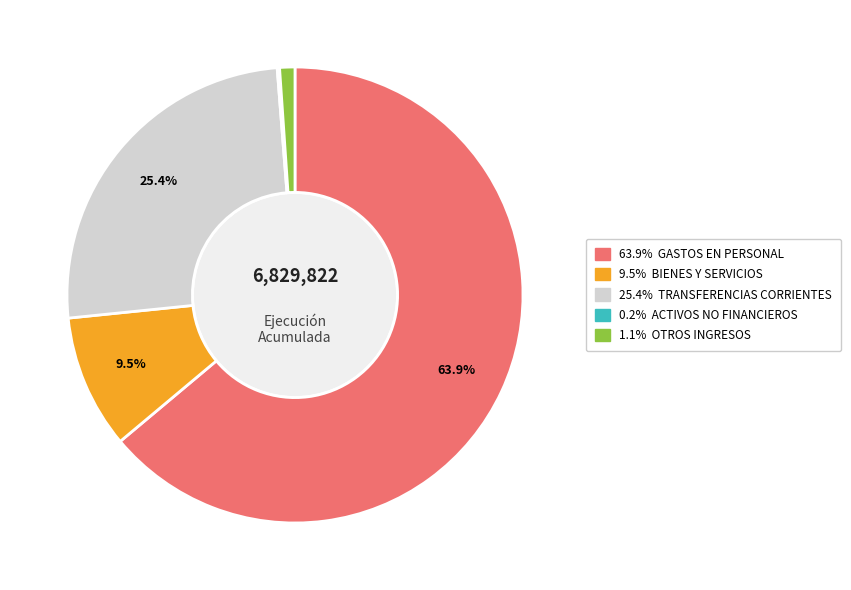

Is there any slice that represents more than half of the pie?

Yes